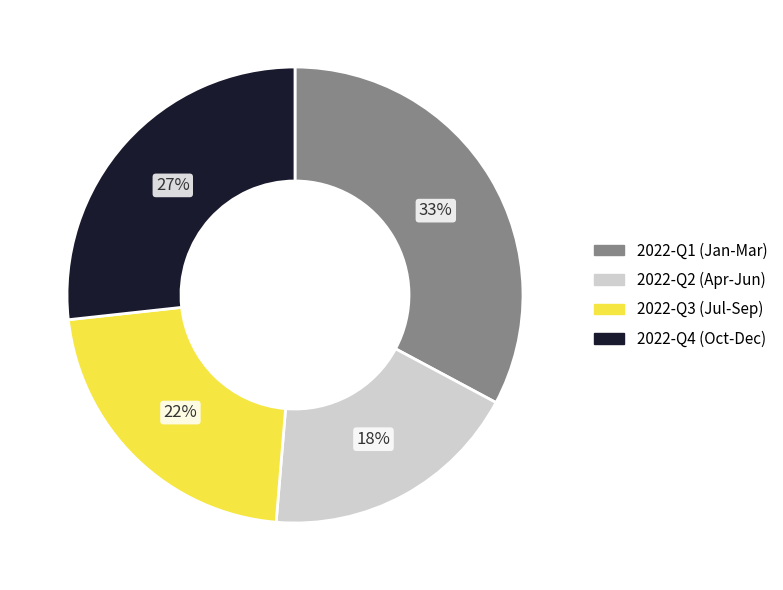

Which slice is the smallest?

2022-Q2 (Apr-Jun)